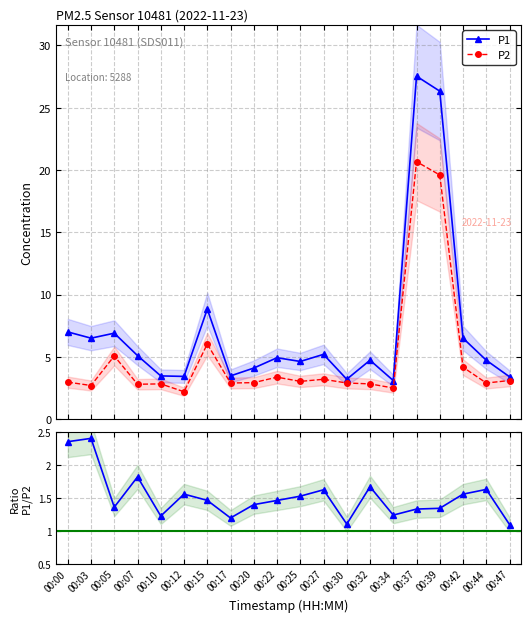

What is the sum of the P1 values at 00:00 and 00:47?

10.4